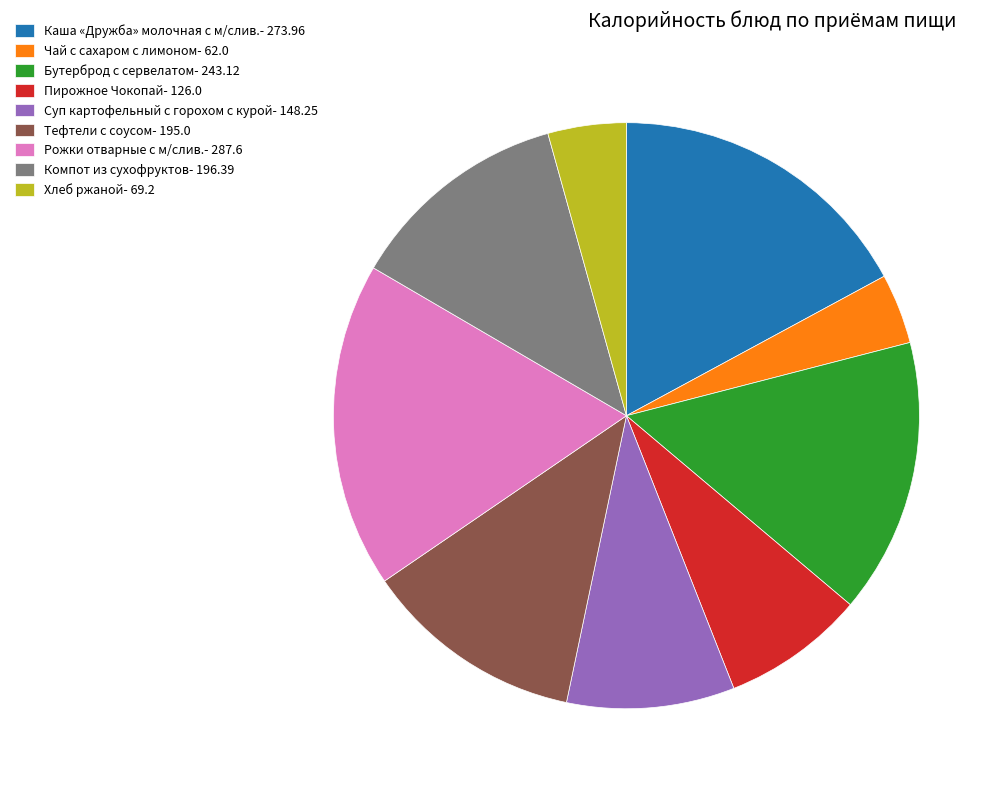

The Бутерброд с сервелатом- 243.12 slice represents 15% of the pie. True or false?

True